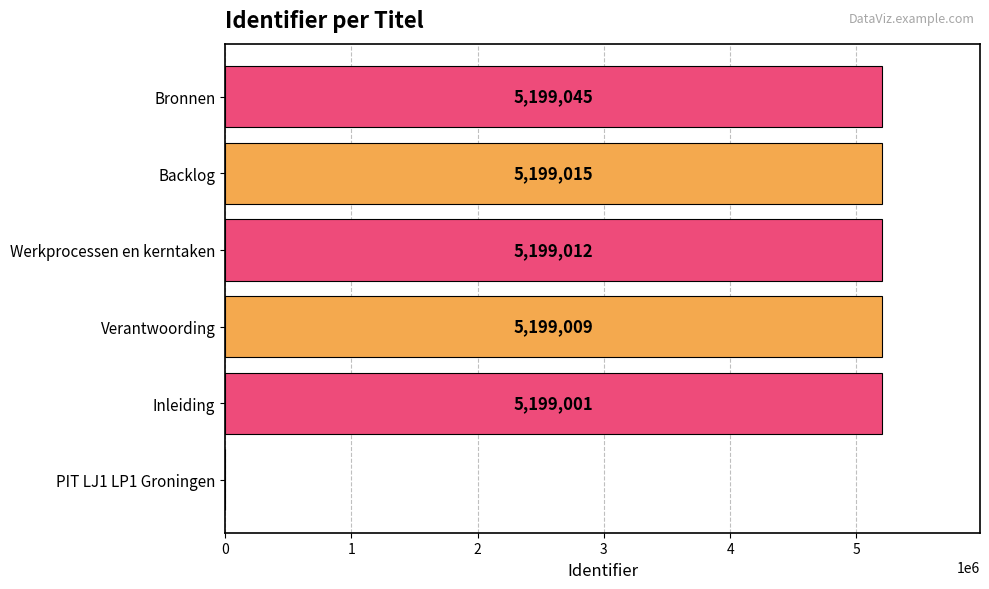

What is the sum of the values at Backlog and Verantwoording?

10398024